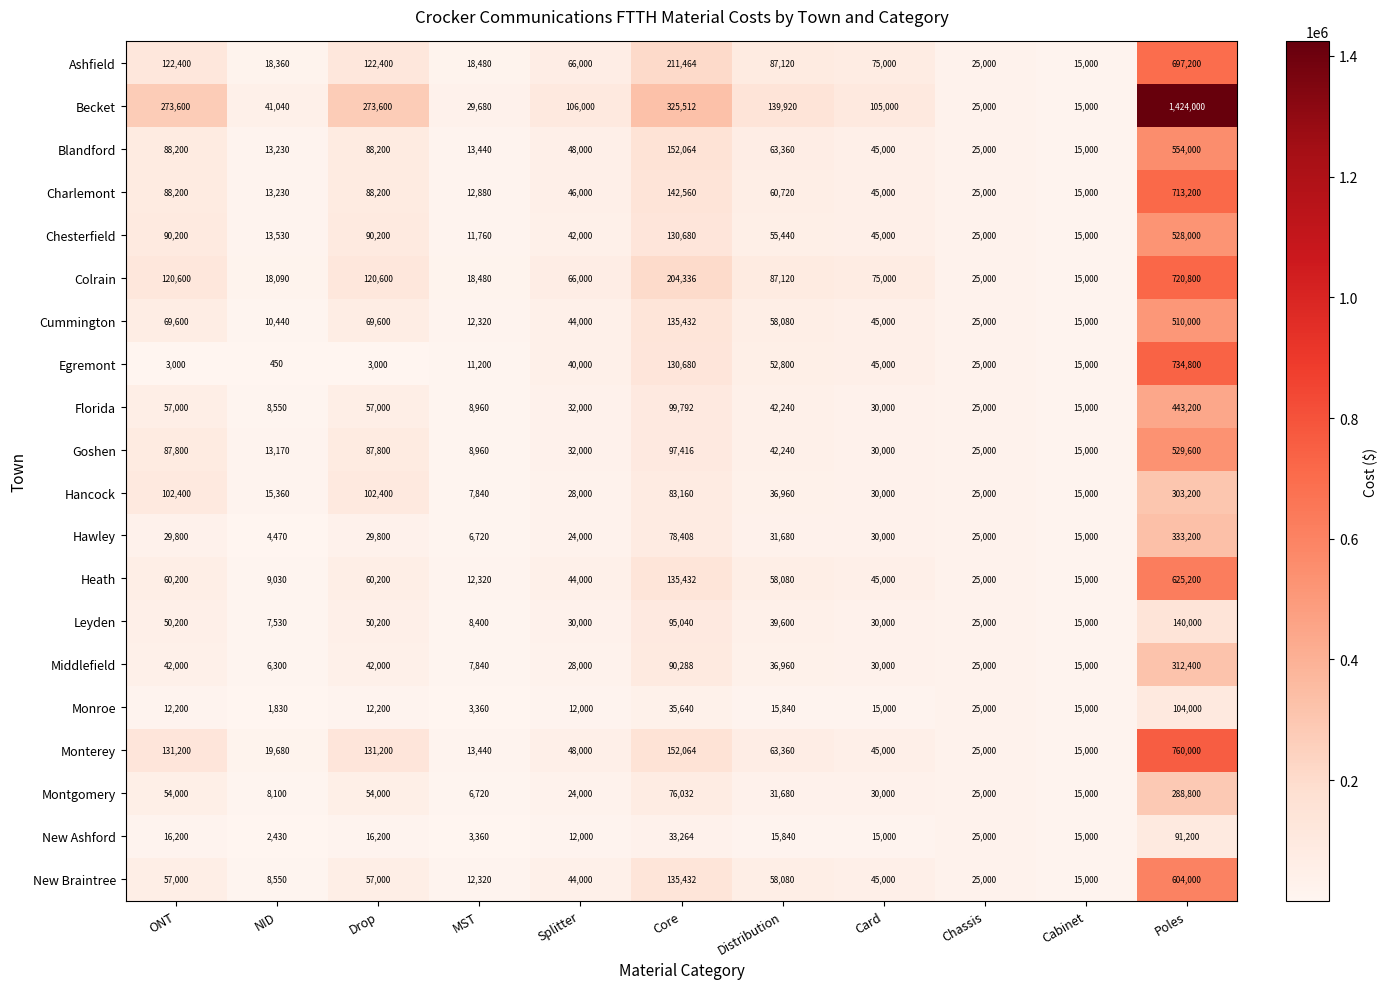

At which category is the sum across all series the highest?

Poles